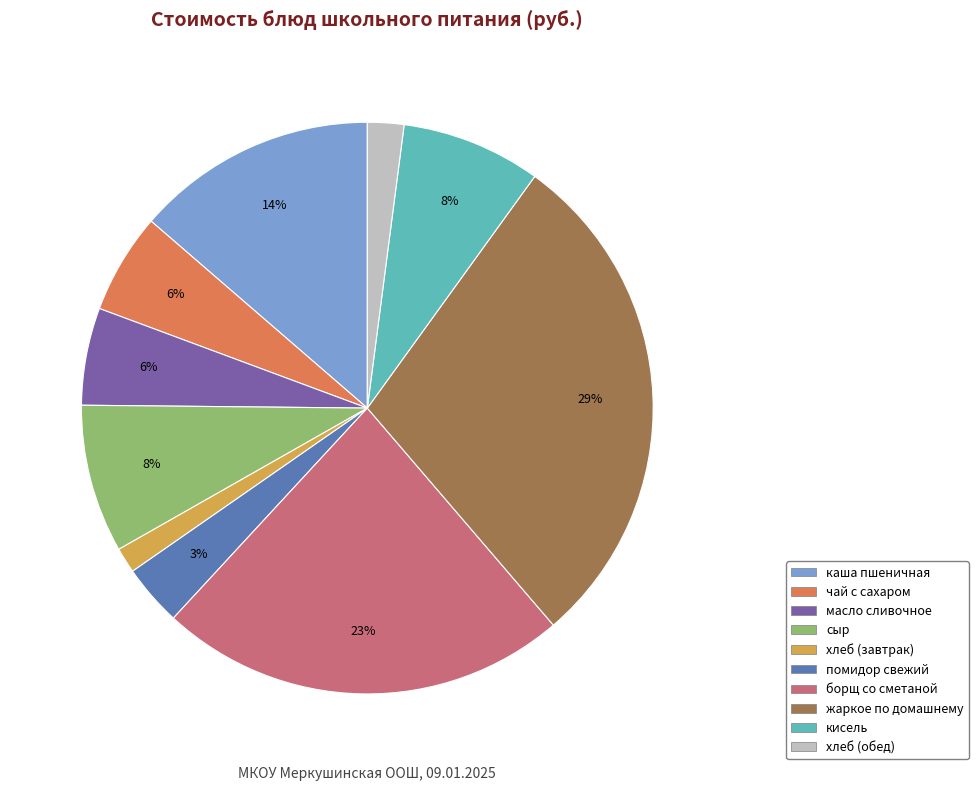

To the nearest percent, what is the average slice percentage?

10%